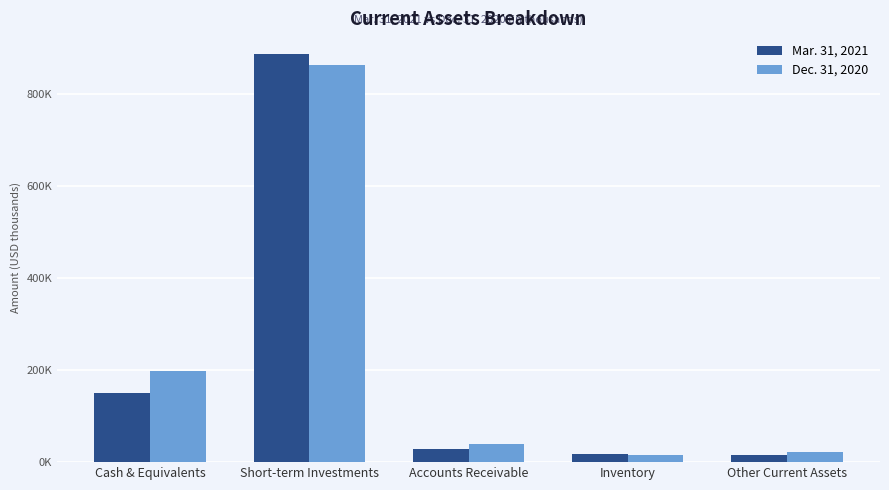

What is the label of the 5th bar from the left?

Other Current Assets